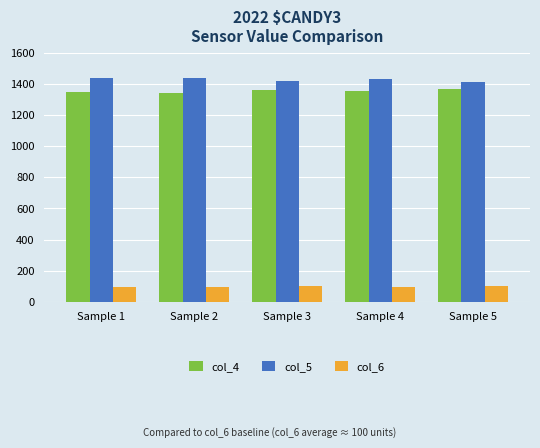

What is the difference between the col_5 values at Sample 2 and Sample 3?

19